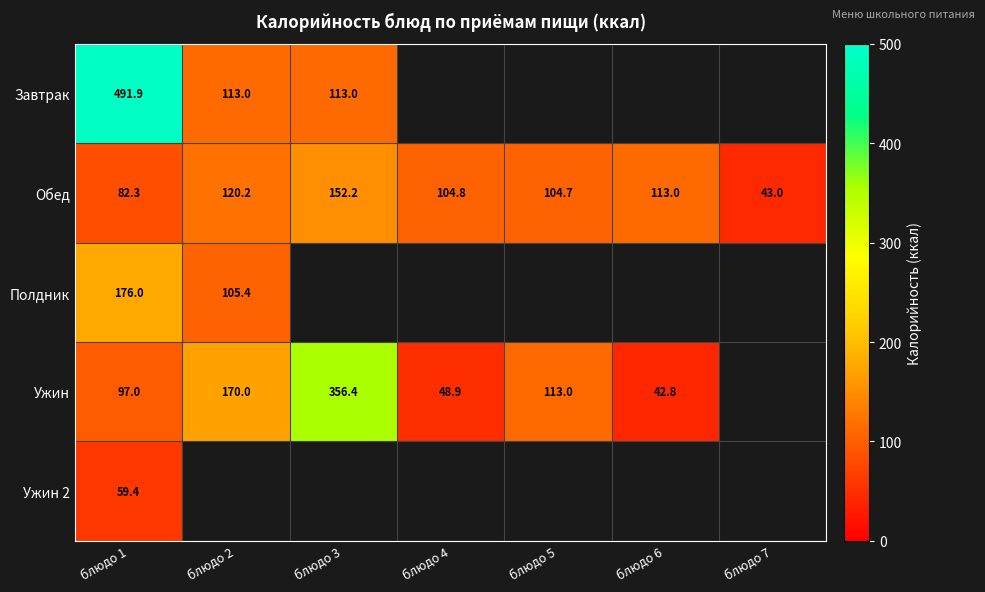

Is the value of Обед at блюдо 5 greater than the value of Ужин 2 at блюдо 1?

Yes